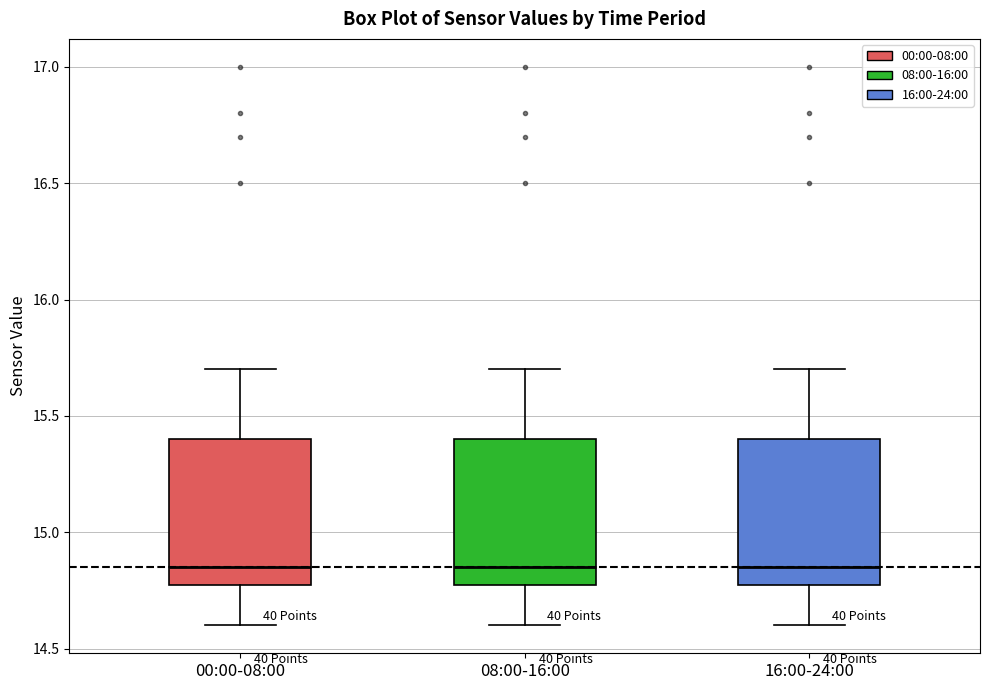

Reading left to right, transcribe this box plot: for each box, give where its median line is, the range the box spans, and where its two whiskers end, as read against the y-axis. The values are not printed on the chart, so give them approximately, as read against the axis.

00:00-08:00: median 14.85, box 14.80 to 15.40, whiskers 14.60 to 15.70
08:00-16:00: median 14.85, box 14.80 to 15.40, whiskers 14.60 to 15.70
16:00-24:00: median 14.85, box 14.80 to 15.40, whiskers 14.60 to 15.70